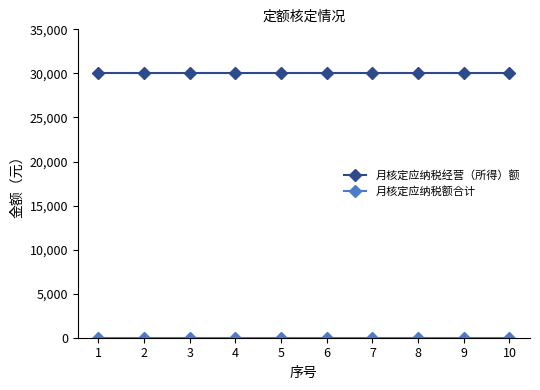

What is the highest value of the 月核定应纳税经营（所得）额 series?

30000